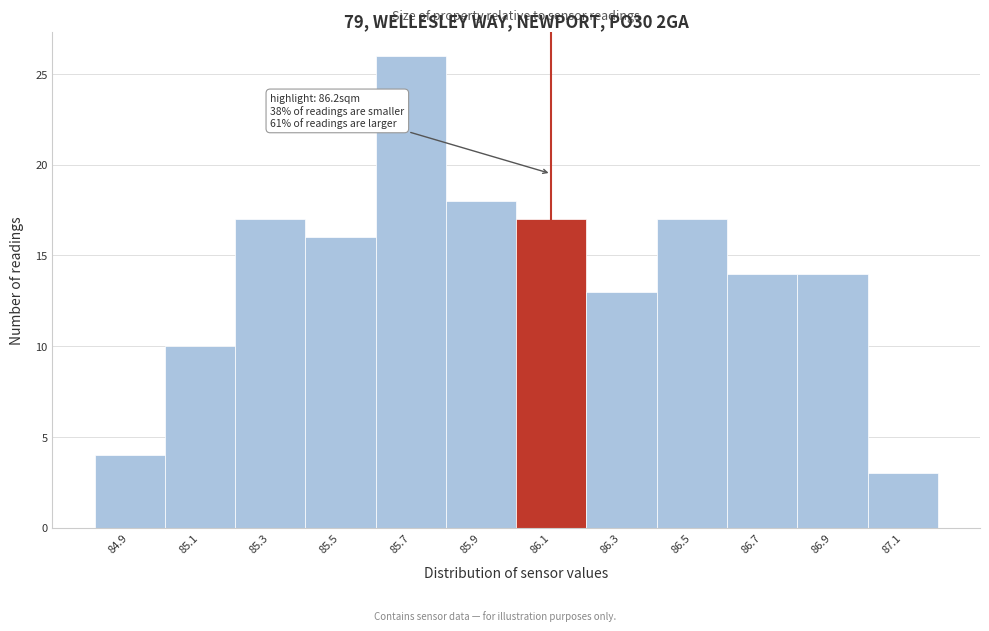

Reading left to right, what are all the values shown in this chart?

84.9=4	85.1=10	85.3=17	85.5=16	85.7=26	85.9=18	86.1=17	86.3=13	86.5=17	86.7=14	86.9=14	87.1=3